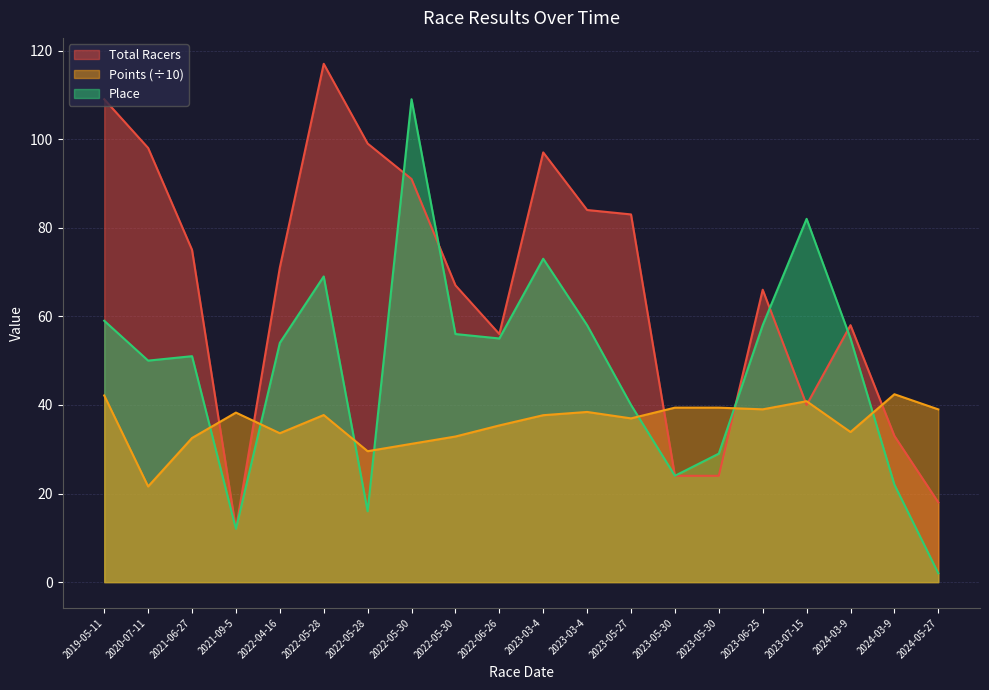

What is the sum of the Total Racers values at 2024-03-9 and 2022-05-30?

149.0